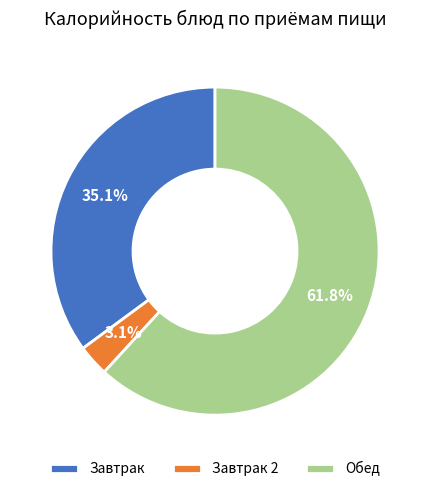

Rank the categories by value from highest to lowest.

Обед, Завтрак, Завтрак 2